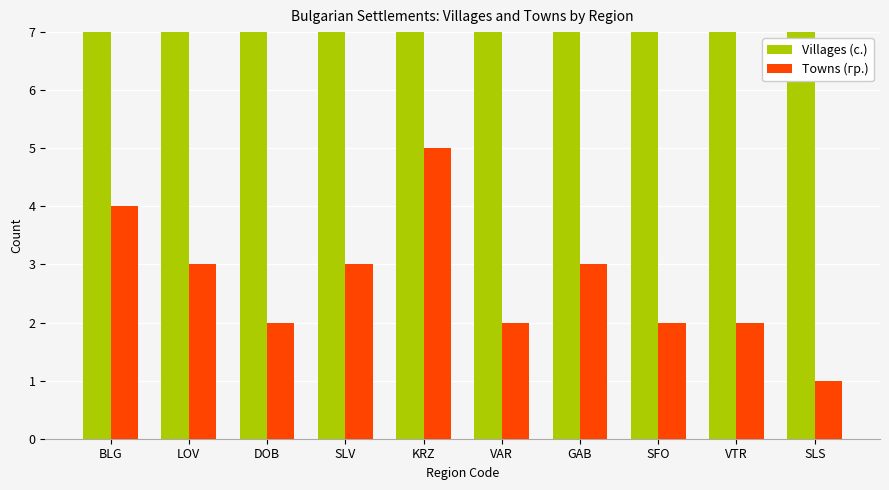

What is the greatest value displayed?

14